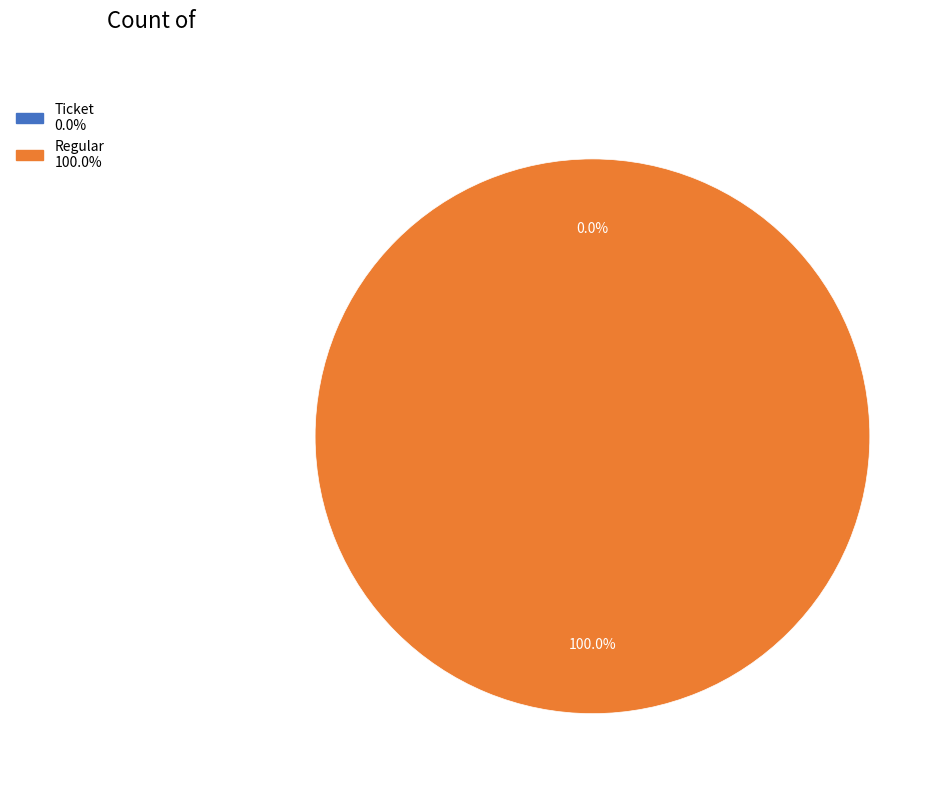

True or false: Regular accounts for 94% of the total.

False